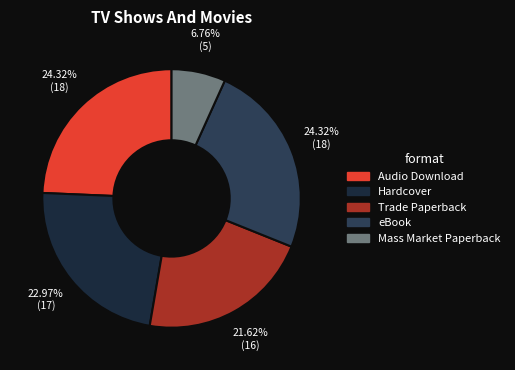

How many segments does this pie chart have?

5